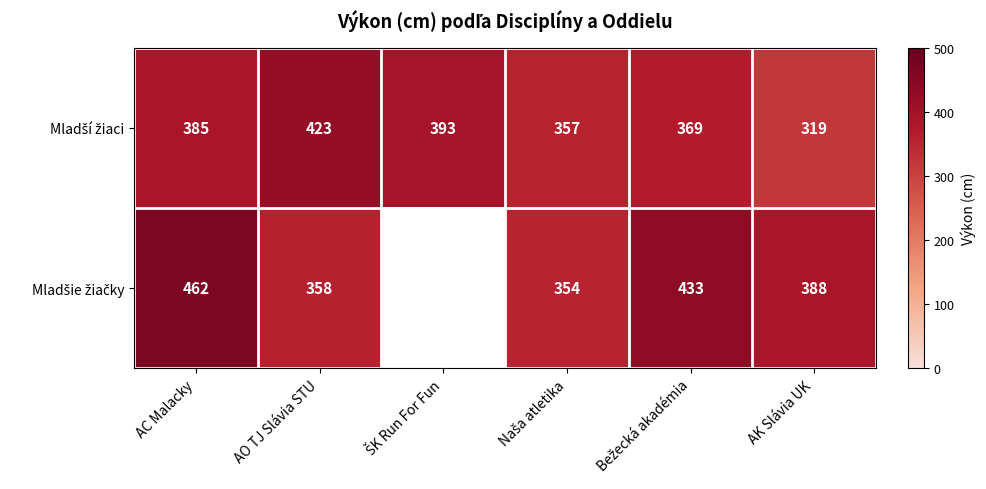

At which category is the sum across all series the highest?

AC Malacky